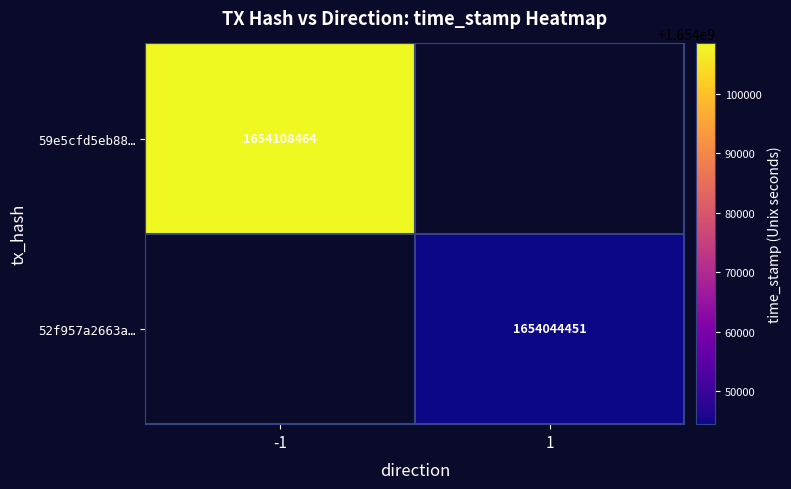

The value of 59e5cfd5eb88… at -1 is 1654108464. True or false?

True